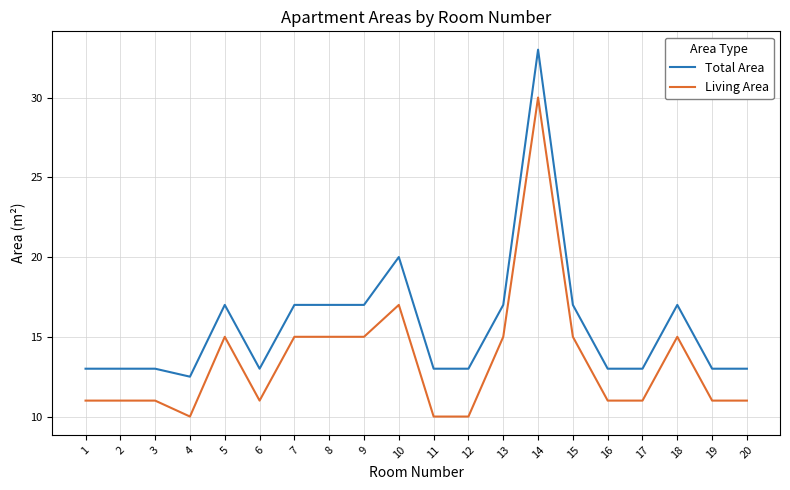

Which series has the widest spread of values?

Total Area